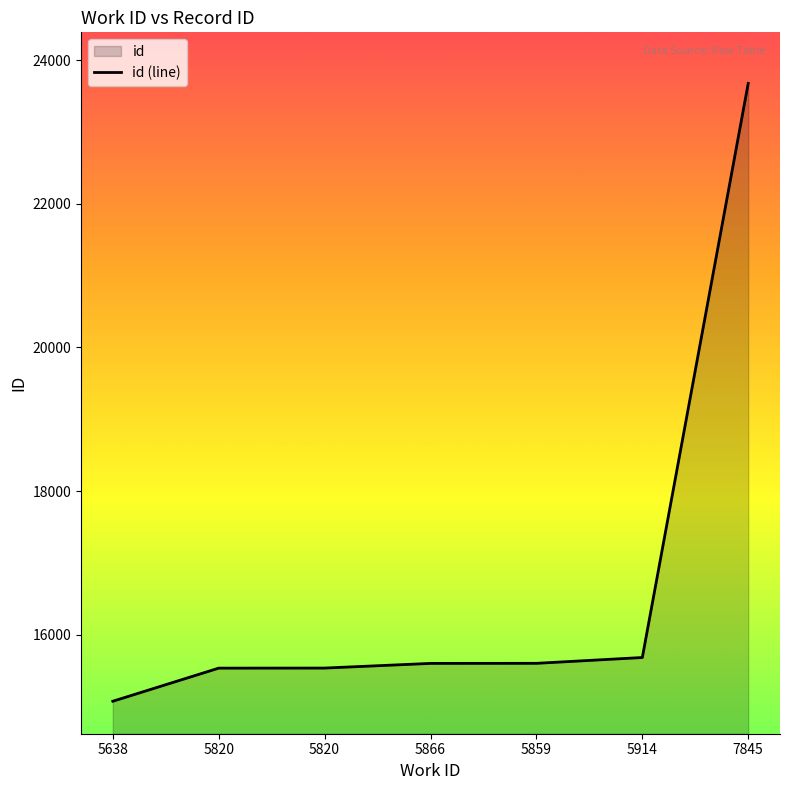

List the labels in order of value, smallest first.

5638, 5820, 5820, 5866, 5859, 5914, 7845